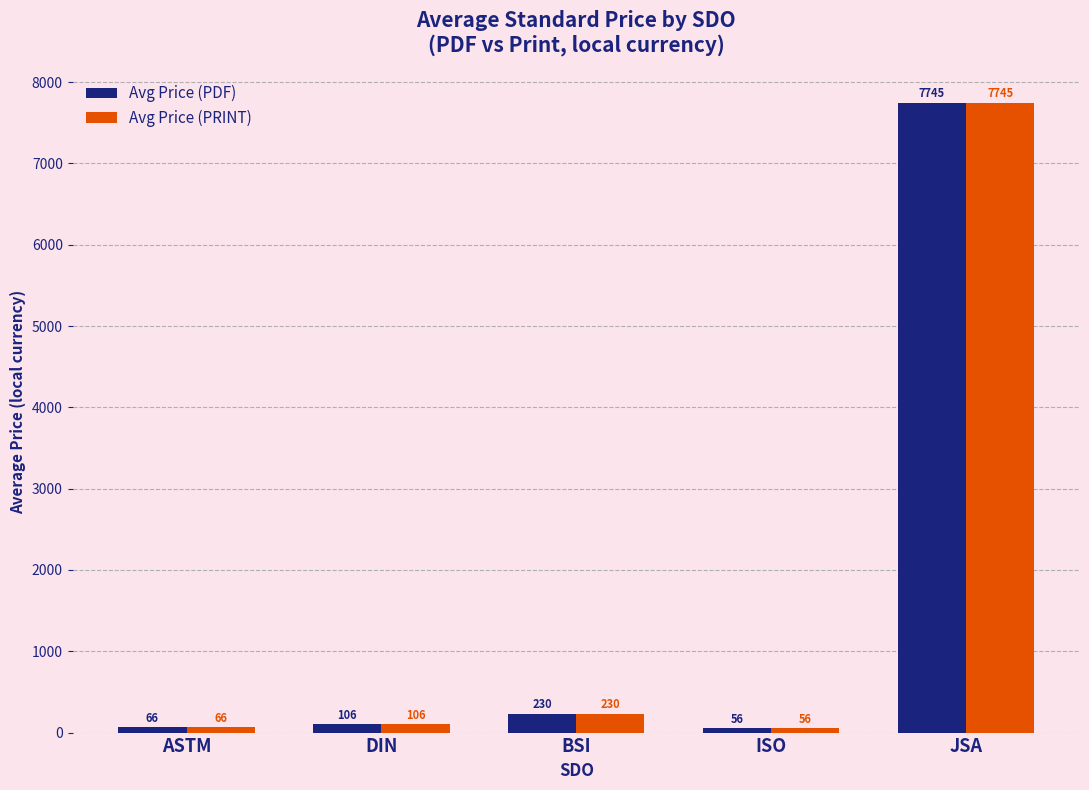

What is the difference between the maximum and minimum values in the Avg Price (PDF) series?

7689.3